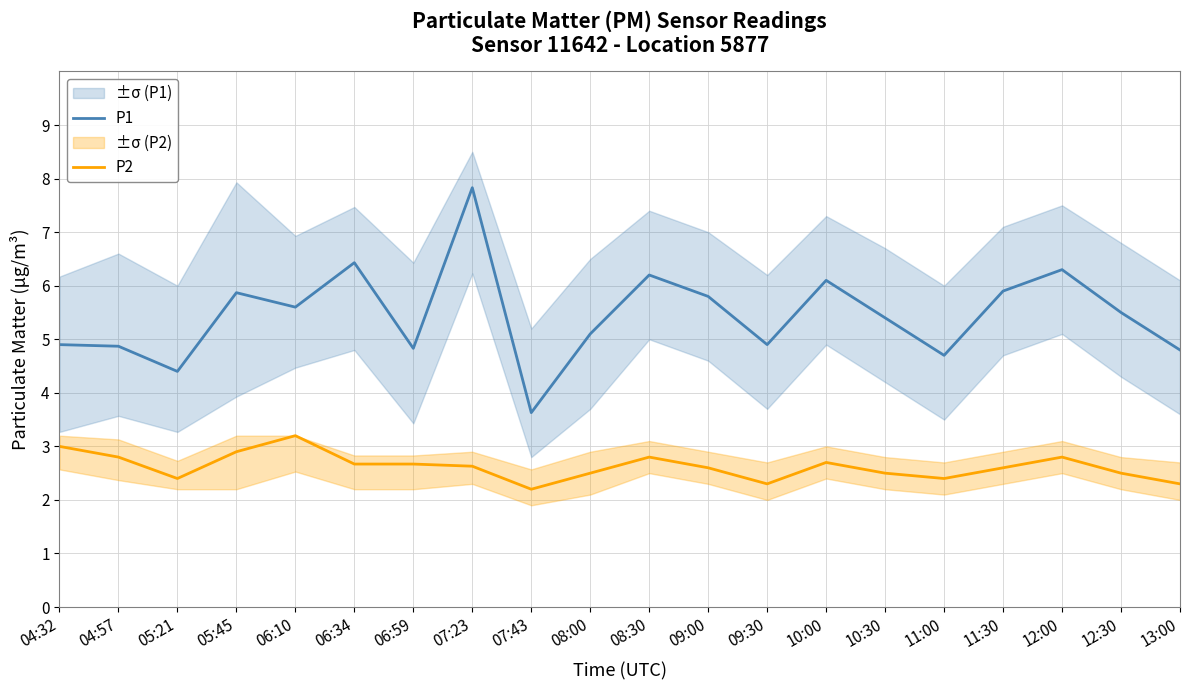

True or false: P2 has a value of 2.9 at 05:45.

True